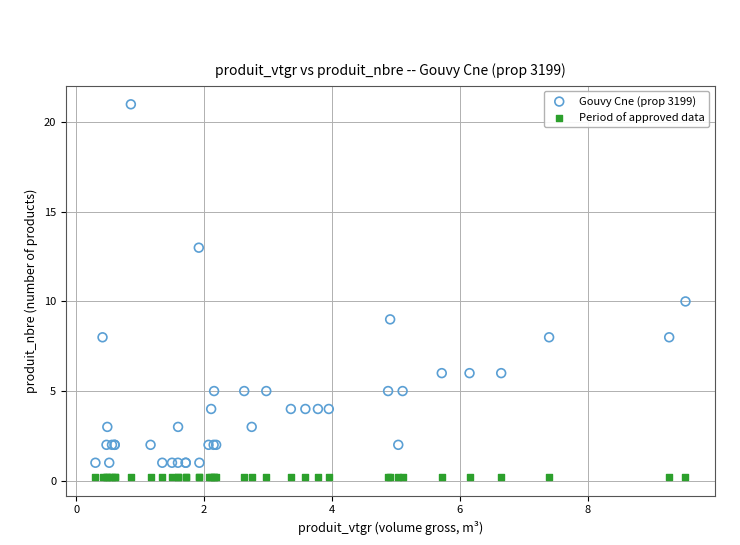

In the Gouvy Cne (prop 3199) series, what Y value is closest to 11?

10.0